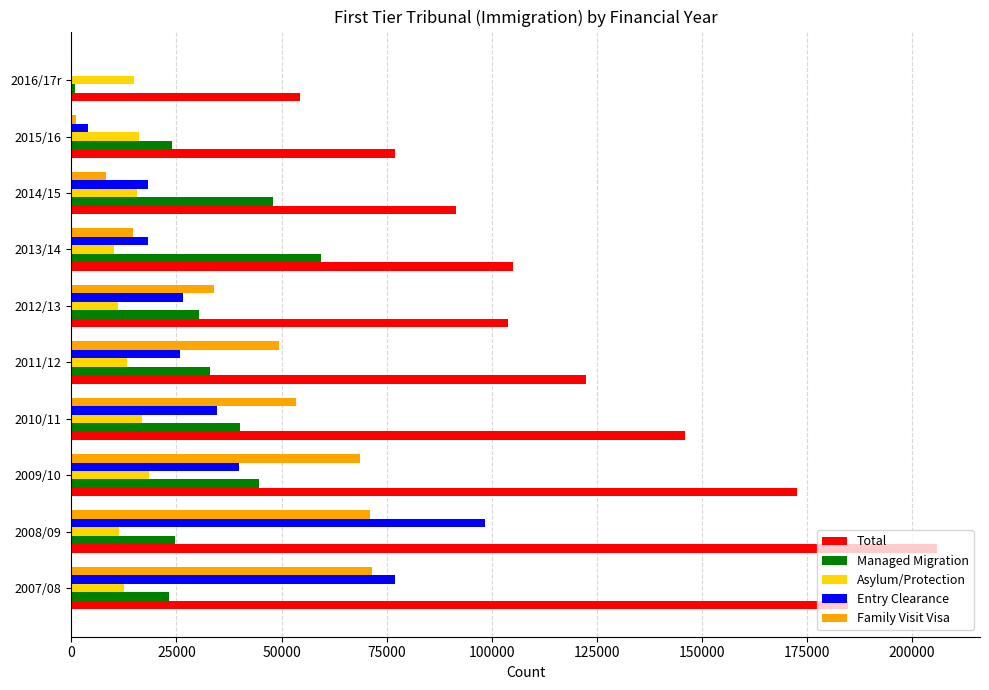

Which series changed the most between 2008/09 and 2009/10?

Entry Clearance